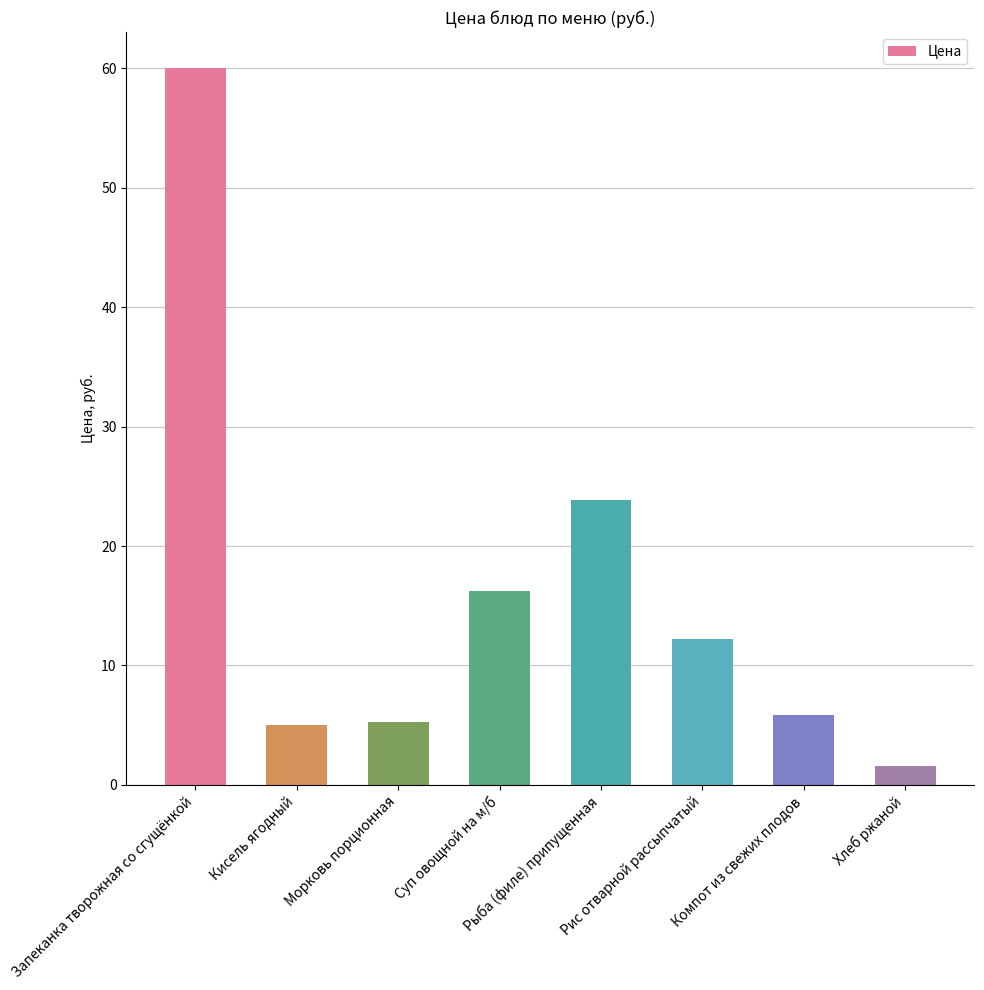

What is the value of the 2nd bar from the left?

5.0